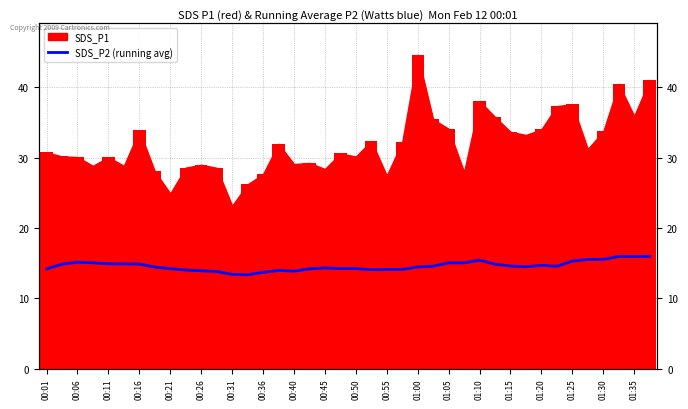

The chart shows a value of 14.4 at 01:00. True or false?

True